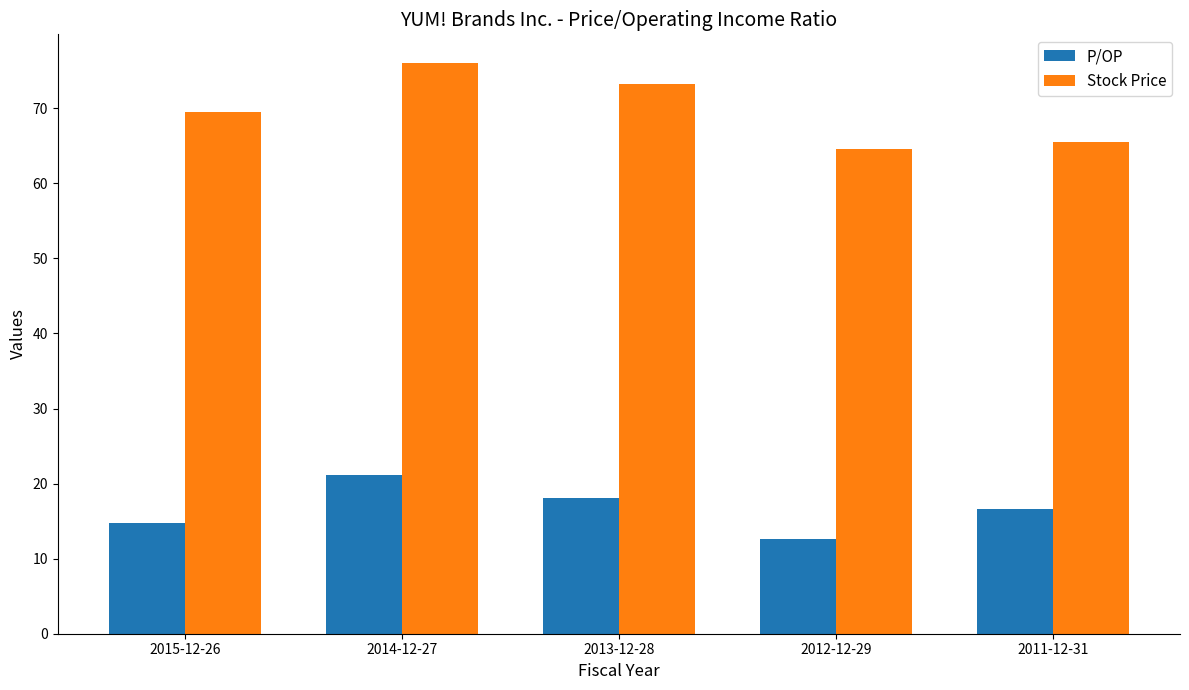

What position from the left is 2014-12-27?

2